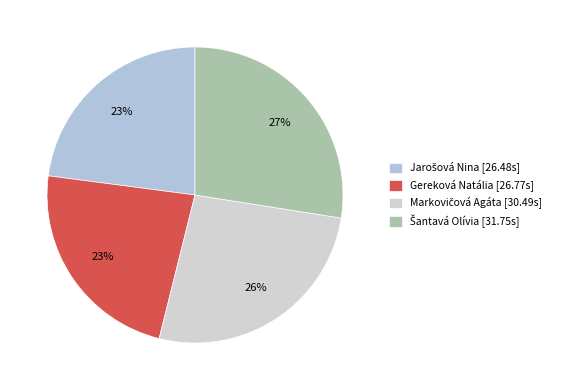

The Gereková Natália slice represents 23% of the pie. True or false?

True